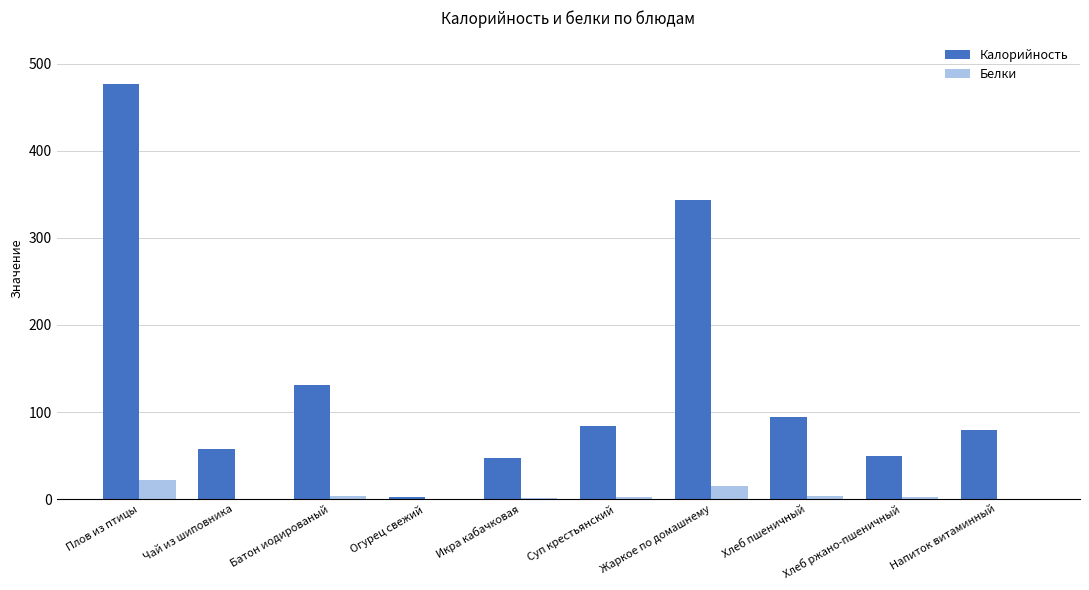

Where does the Белки series first go above 2?

Плов из птицы